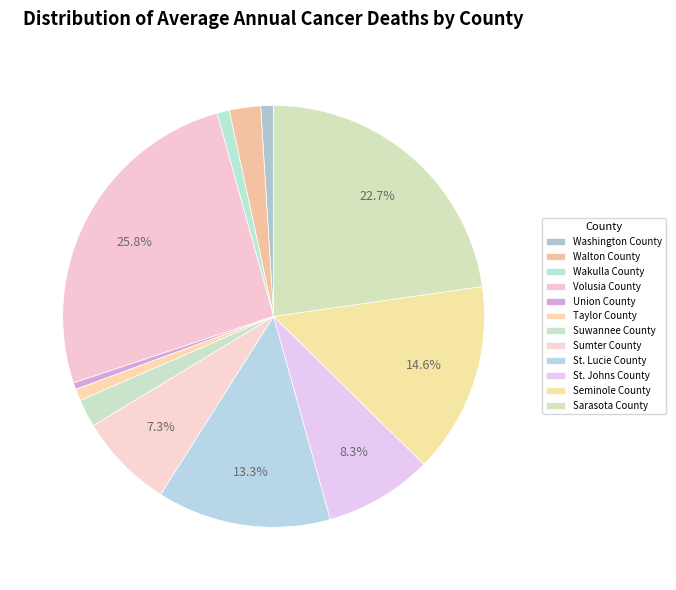

Count the number of slices in the pie.

12